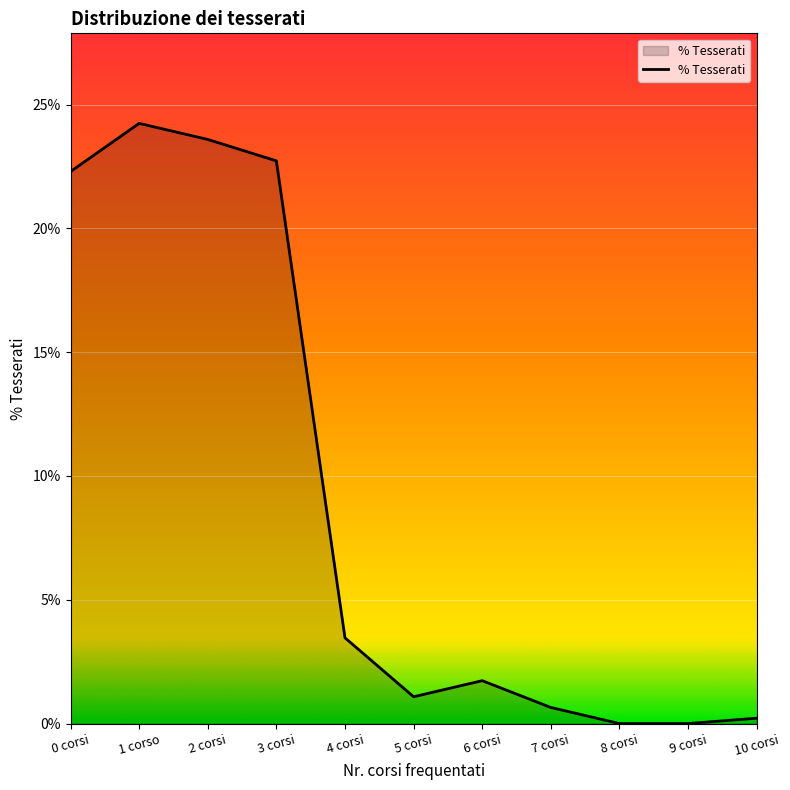

List the labels in order of value, smallest first.

8 corsi, 9 corsi, 10 corsi, 7 corsi, 5 corsi, 6 corsi, 4 corsi, 0 corsi, 3 corsi, 2 corsi, 1 corso